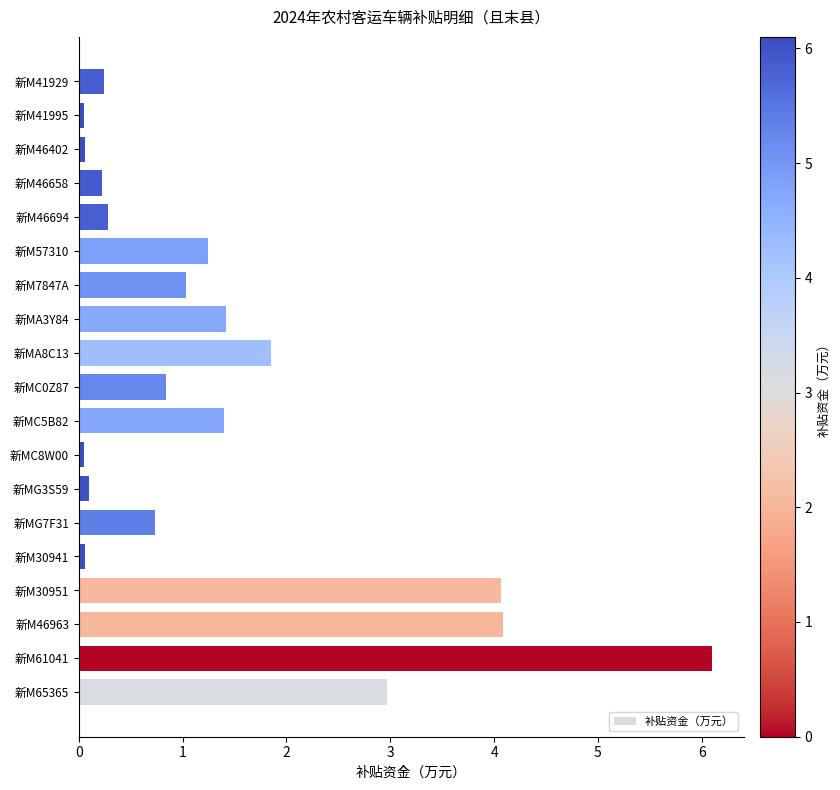

How many bars are there in total?

19